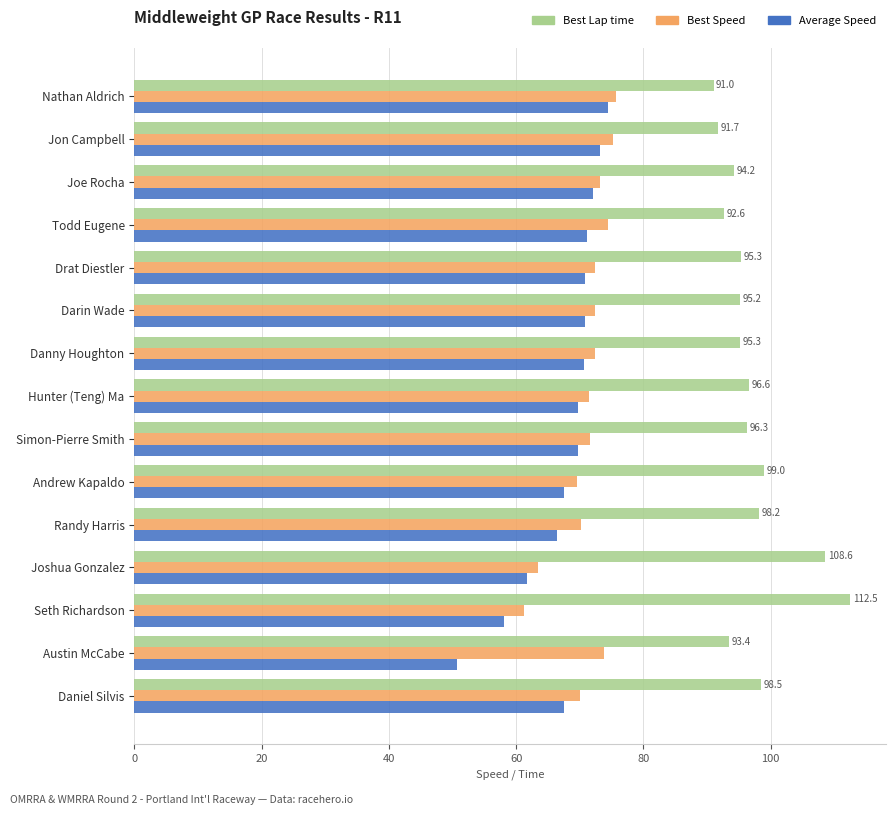

What is the maximum value shown in the chart?

112.5